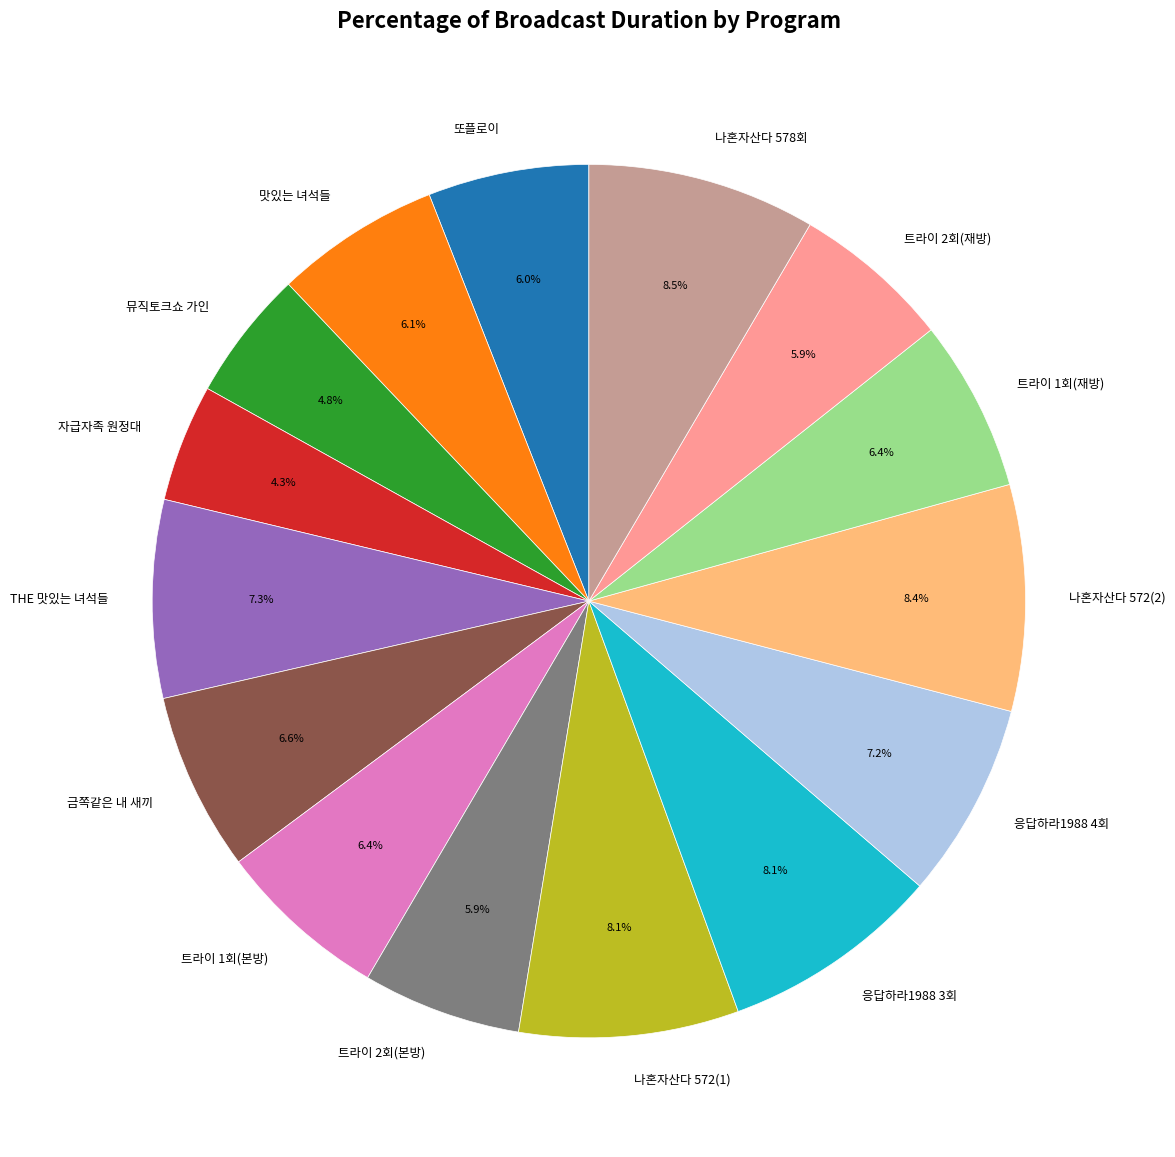

To the nearest percent, what portion does 또플로이 represent?

6%